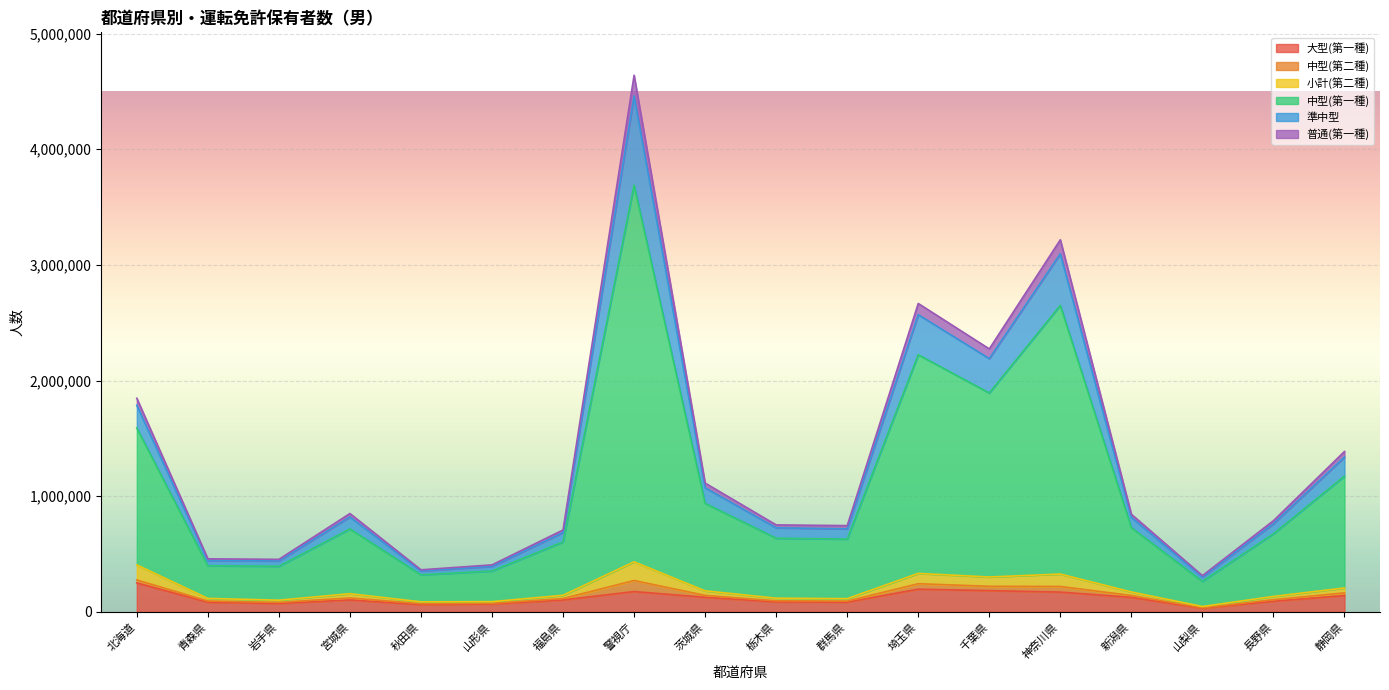

True or false: 大型(第一種) has a value of 249910 at 北海道.

True